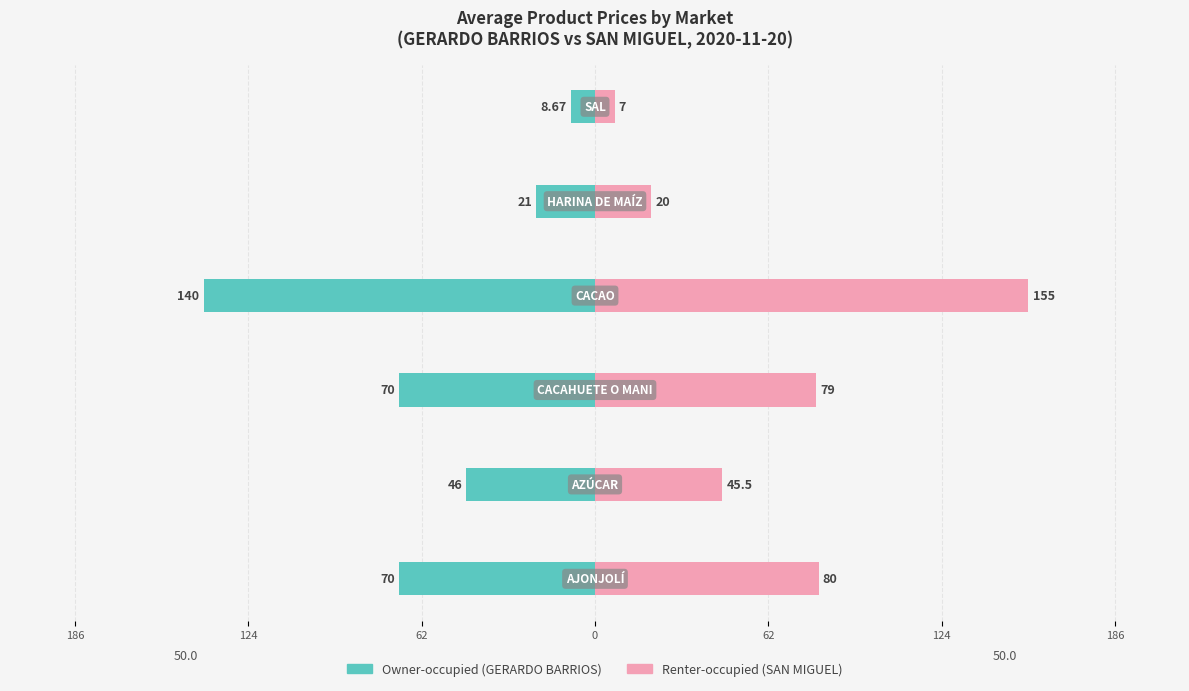

Which series has the largest range (max minus min)?

Renter-occupied